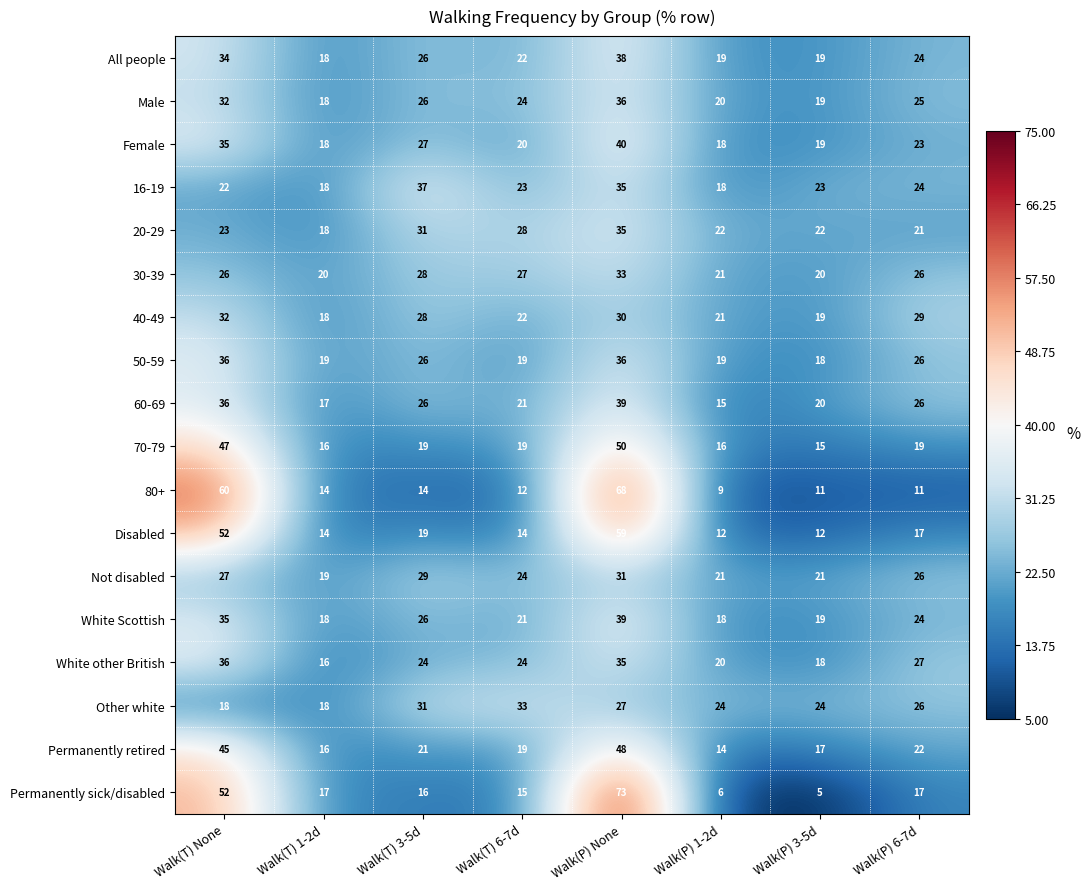

What is the difference between the Permanently retired values at Walk(P) 3-5d and Walk(P) 1-2d?

3